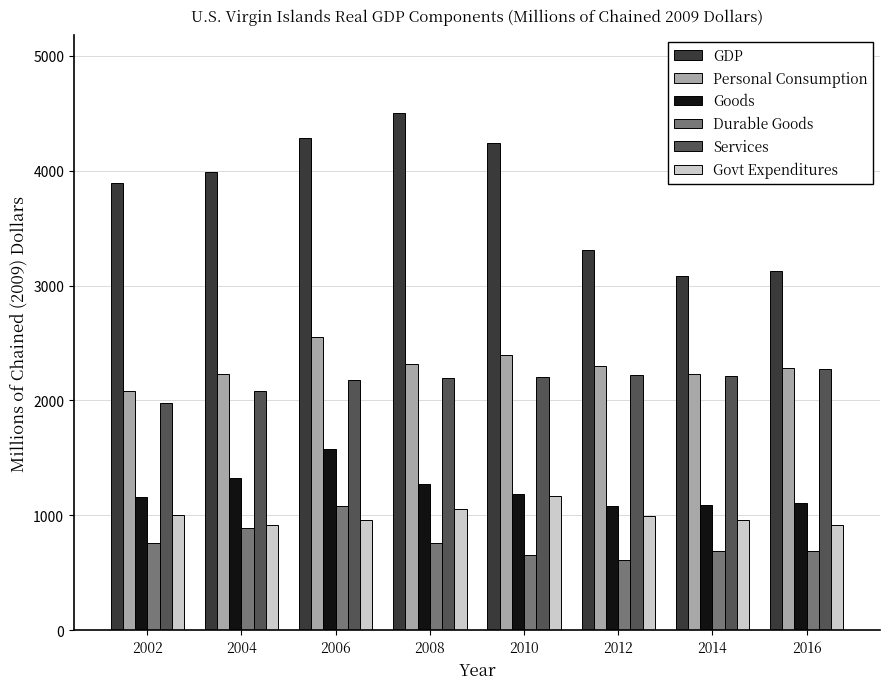

What is the value of the GDP bar at the 1st from the left?

3891